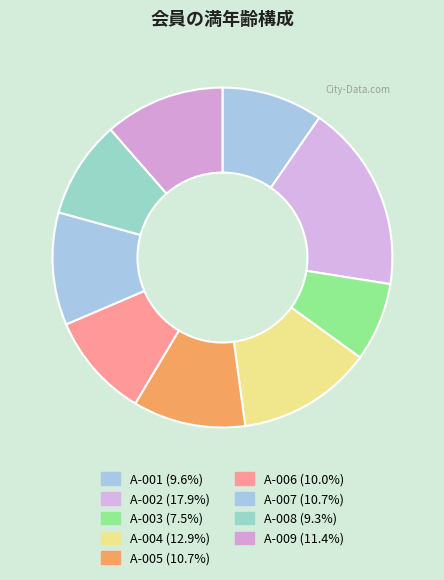

What is the largest slice in the pie chart?

A-002